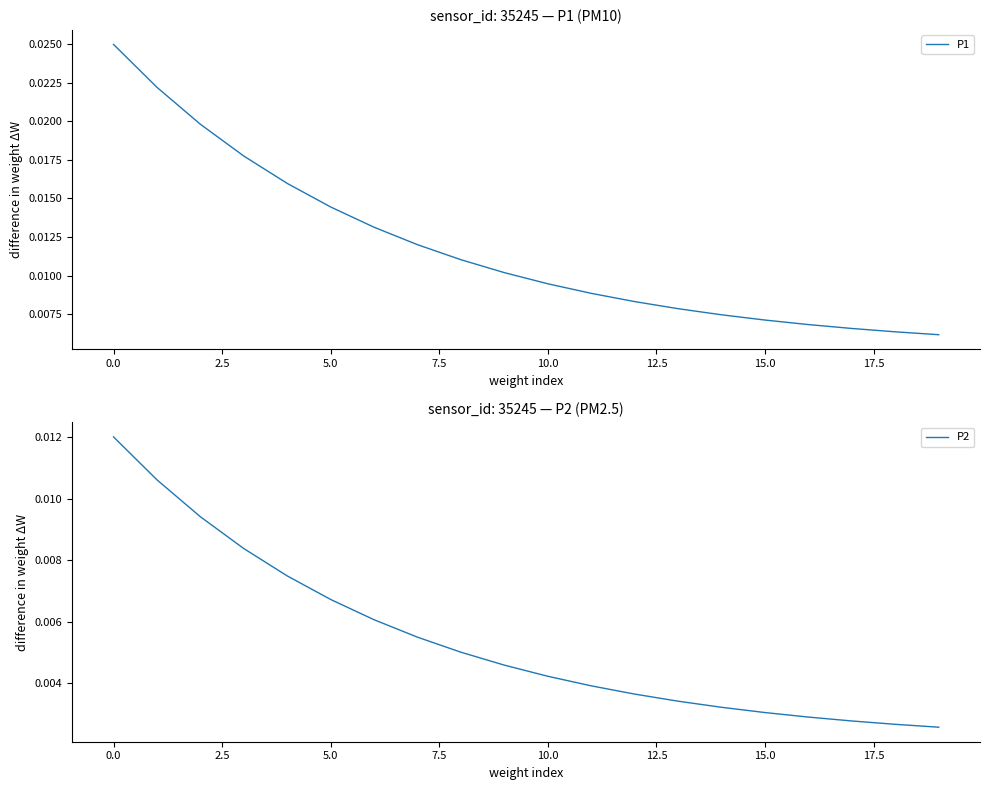

Rank the series by their maximum value, from lowest to highest.

P2, P1